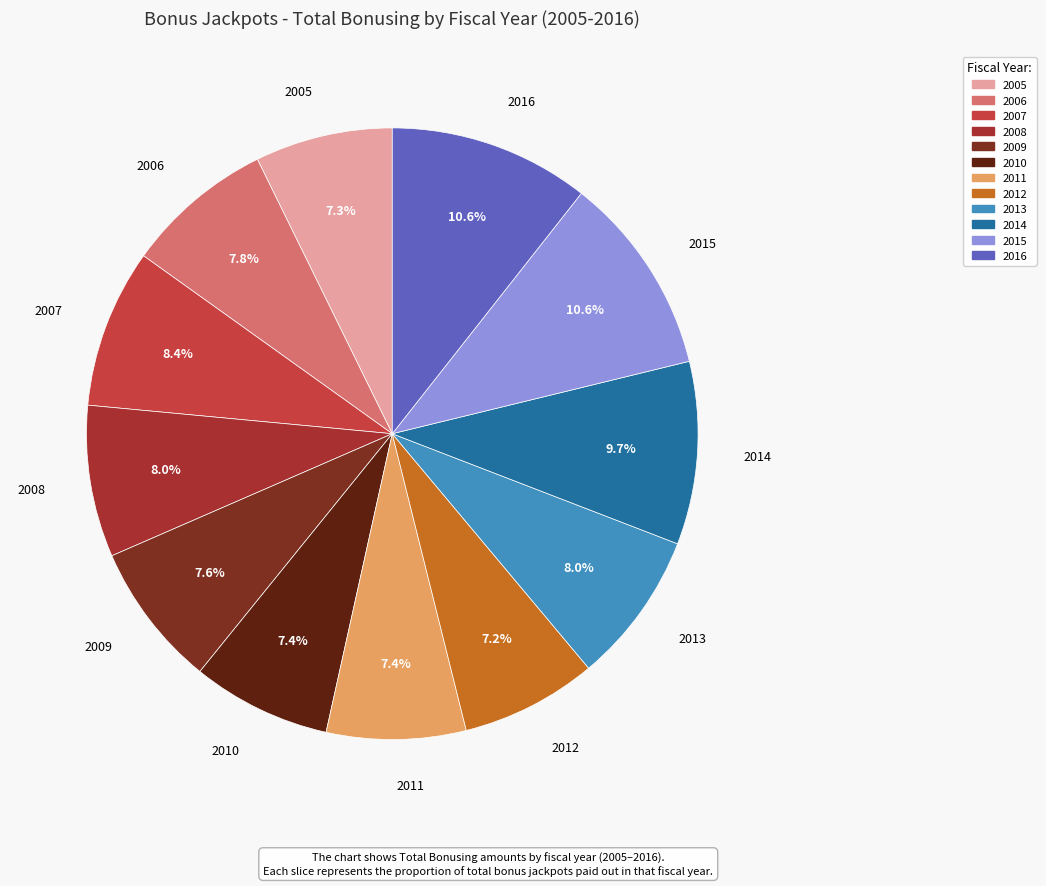

Which has a higher value, 2016 or 2011?

2016